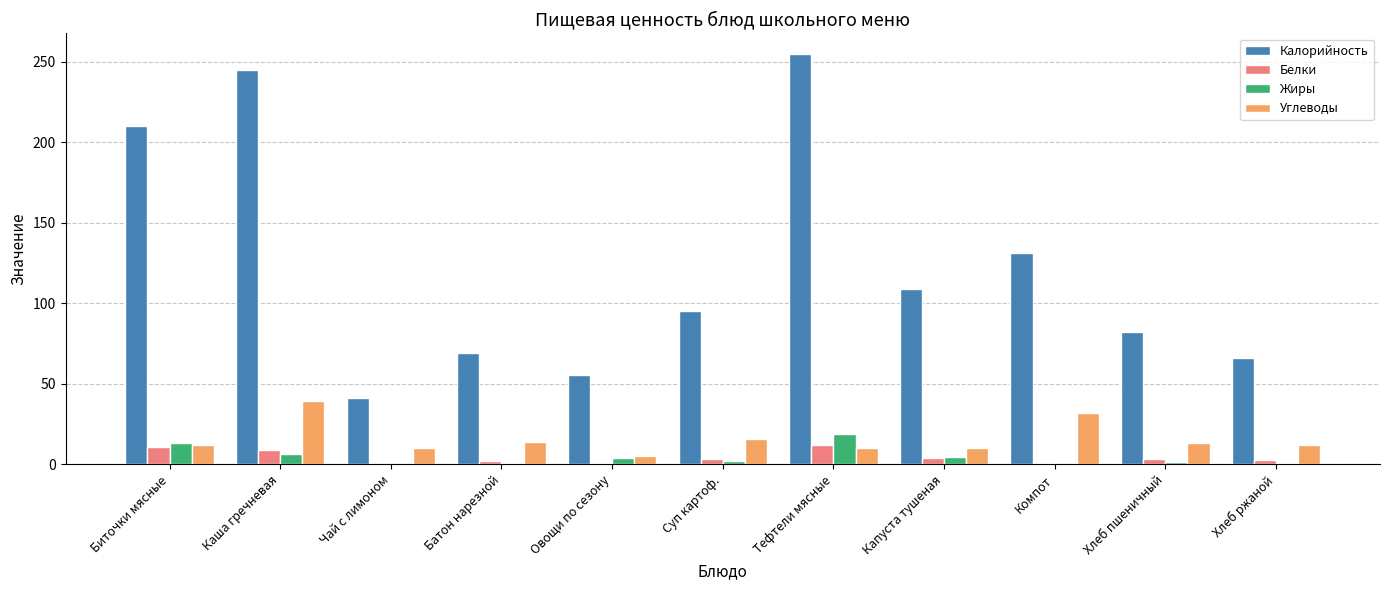

What is the highest value of the Калорийность series?

255.0